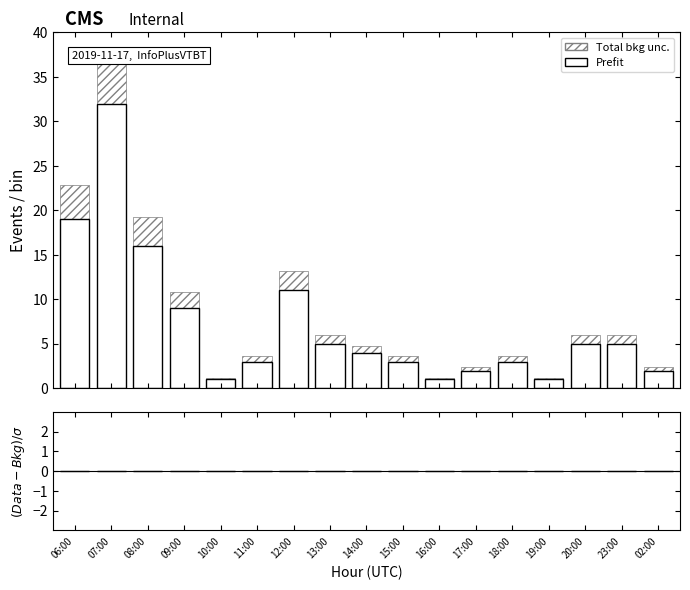

Does the chart contain any negative values?

No